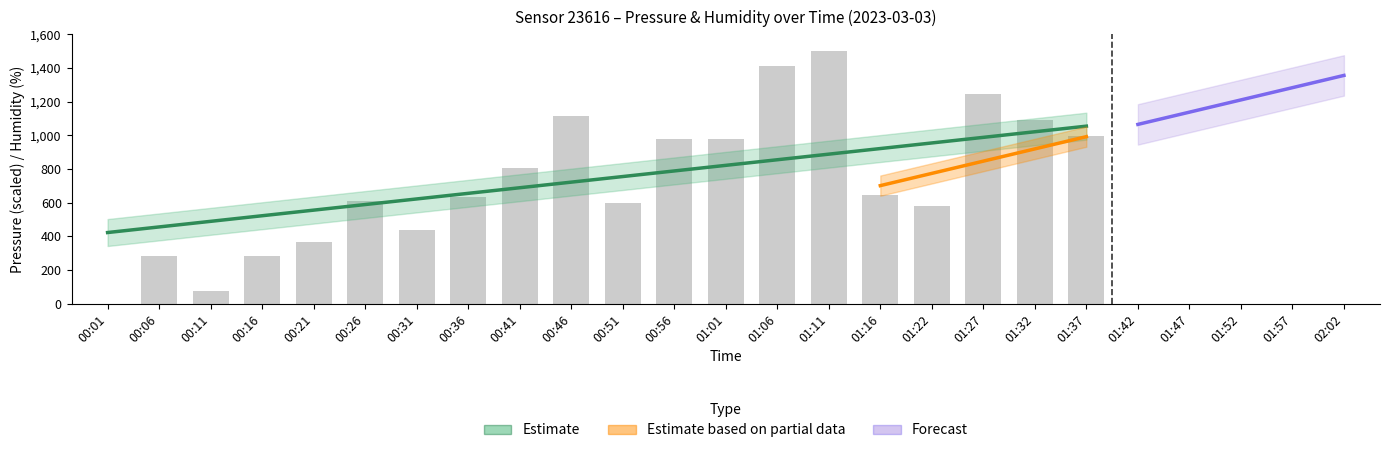

What is the change in value from 01:16 to 01:27?

+603.9